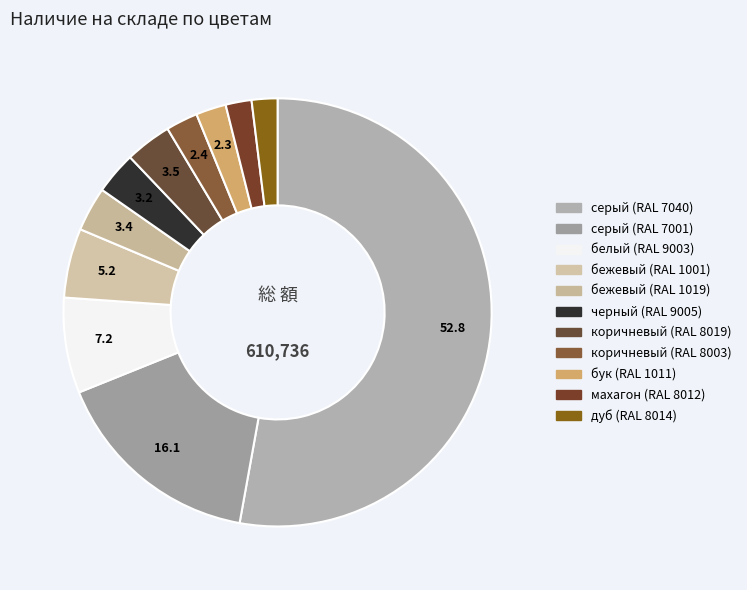

How many segments does this pie chart have?

11